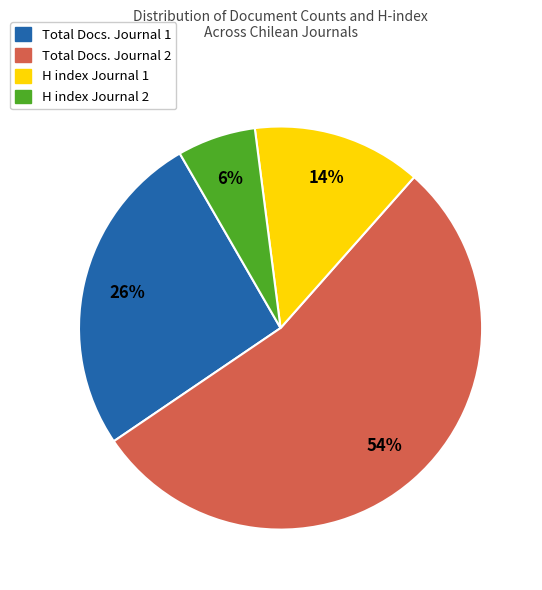

To the nearest percent, what is the difference between the largest and smallest slice percentages?

48%